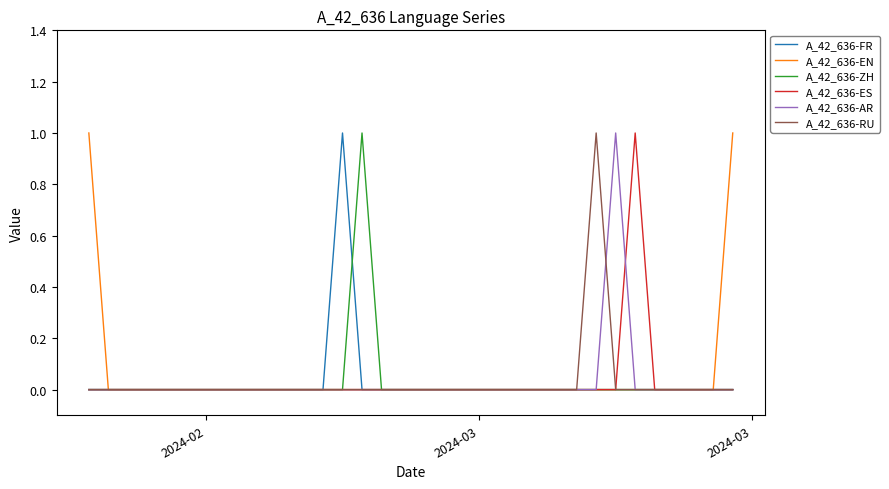

True or false: A_42_636-RU and A_42_636-EN intersect in this chart.

False